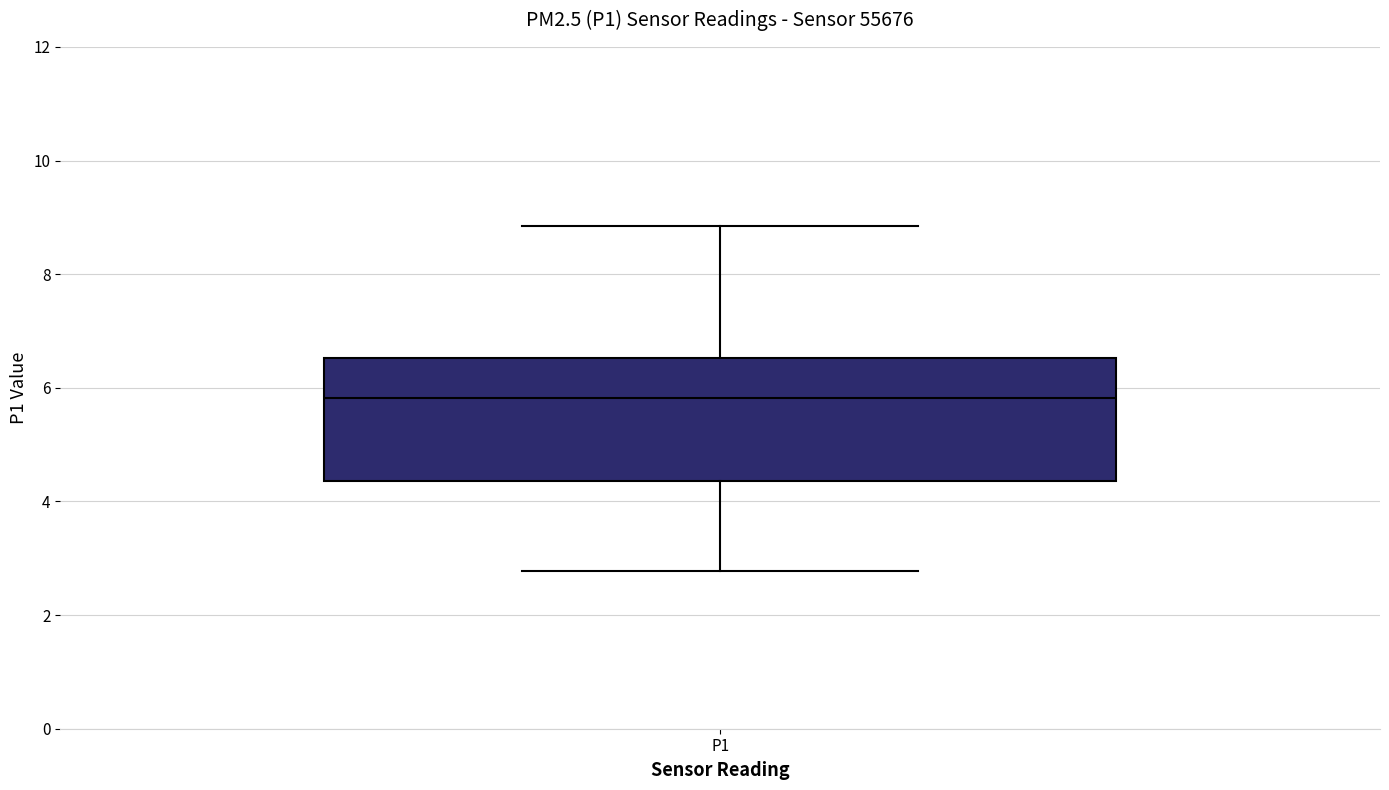

Read this box plot against the y-axis: the position of the median line, the range covered by the box, and the ends of both whiskers. The values are not printed on the chart, so give them approximately, as read against the axis.

median 5.8, box 4.4 to 6.6, whiskers 2.8 to 8.8